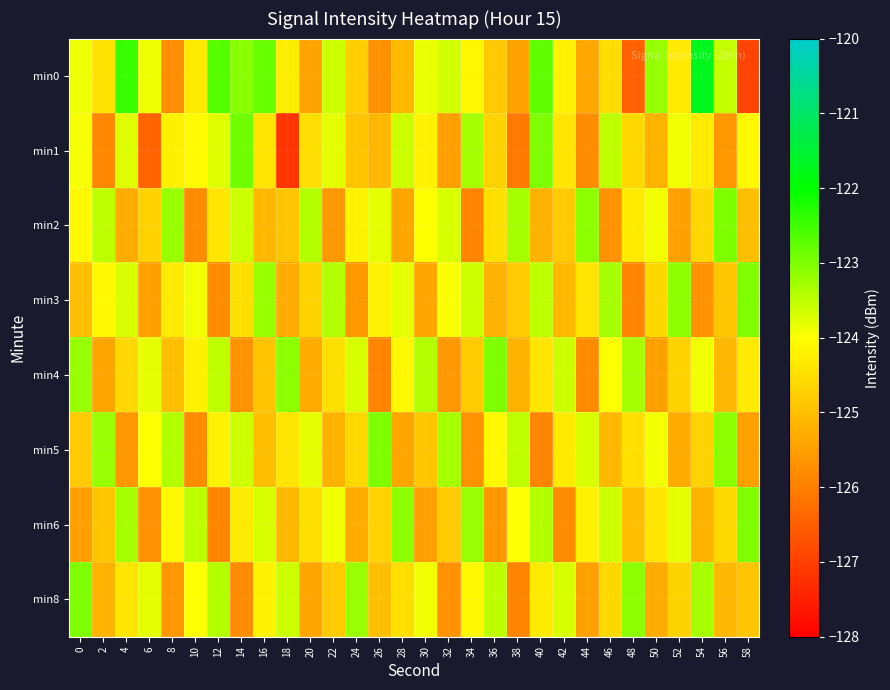

Rank the series at 30 from highest to lowest value.

min4, min0, min8, min2, min1, min5, min3, min6